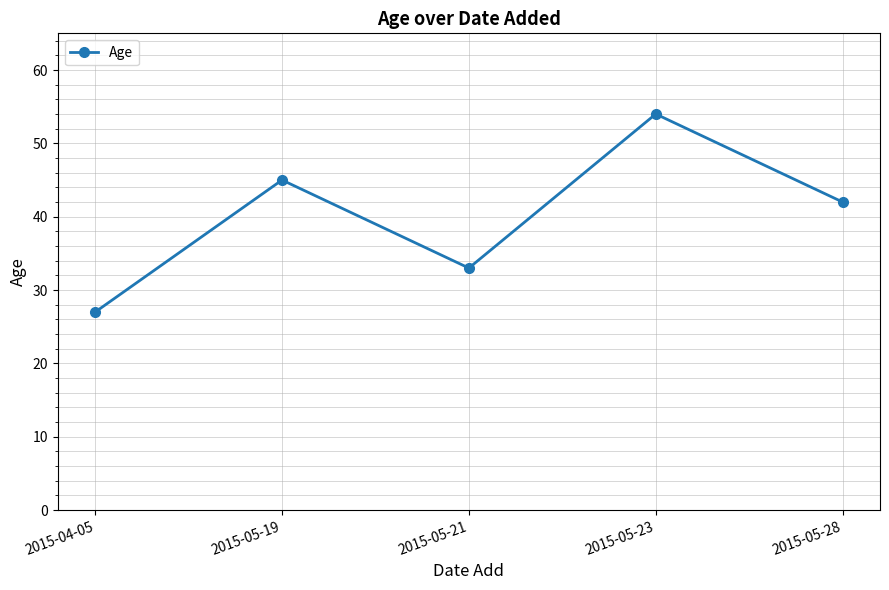

At which category does the chart reach its peak across all series?

2015-05-23